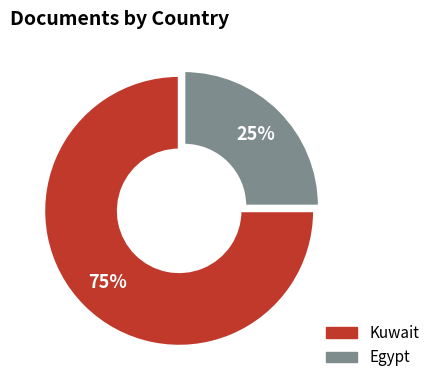

The Egypt slice represents 25% of the pie. True or false?

True